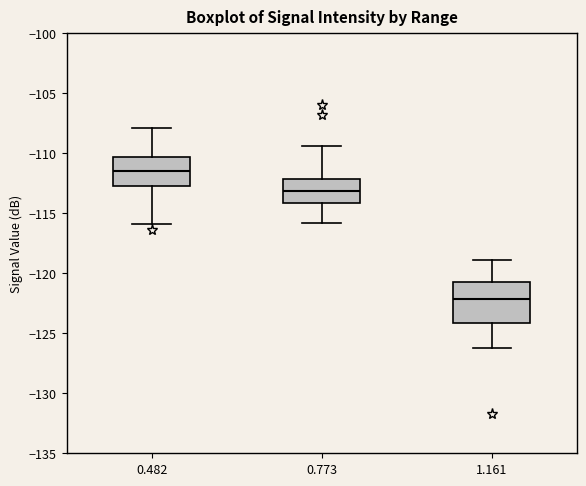

Reading left to right, transcribe this box plot: for each box, give where its median line is, the range the box spans, and where its two whiskers end, as read against the y-axis. The values are not printed on the chart, so give them approximately, as read against the axis.

0.482: median -111.5, box -112.5 to -110.5, whiskers -116.0 to -108.0
0.773: median -113.0, box -114.0 to -112.0, whiskers -116.0 to -109.5
1.161: median -122.0, box -124.0 to -120.5, whiskers -126.0 to -119.0